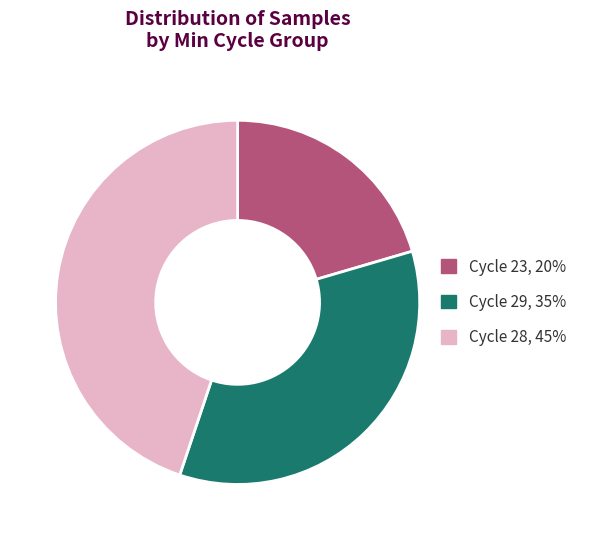

Which has a higher value, Cycle 29, 35% or Cycle 23, 20%?

Cycle 29, 35%